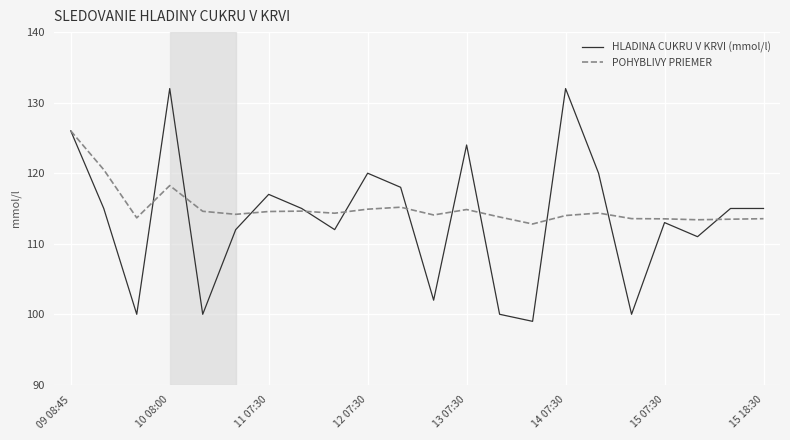

List the series in order of their peak value, lowest first.

POHYBLIVY PRIEMER, HLADINA CUKRU V KRVI (mmol/l)